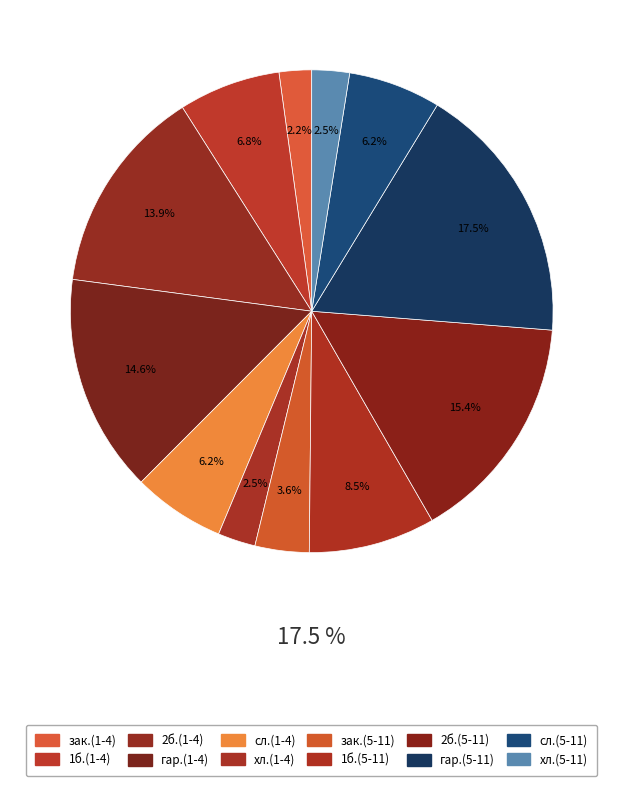

Rank the categories by value from lowest to highest.

закуска (1-4), хлеб черн. (1-4), хлеб черн. (5-11), закуска (5-11), сладкое (1-4), сладкое (5-11), 1 блюдо (1-4), 1 блюдо (5-11), 2 блюдо (1-4), гарнир (1-4), 2 блюдо (5-11), гарнир (5-11)